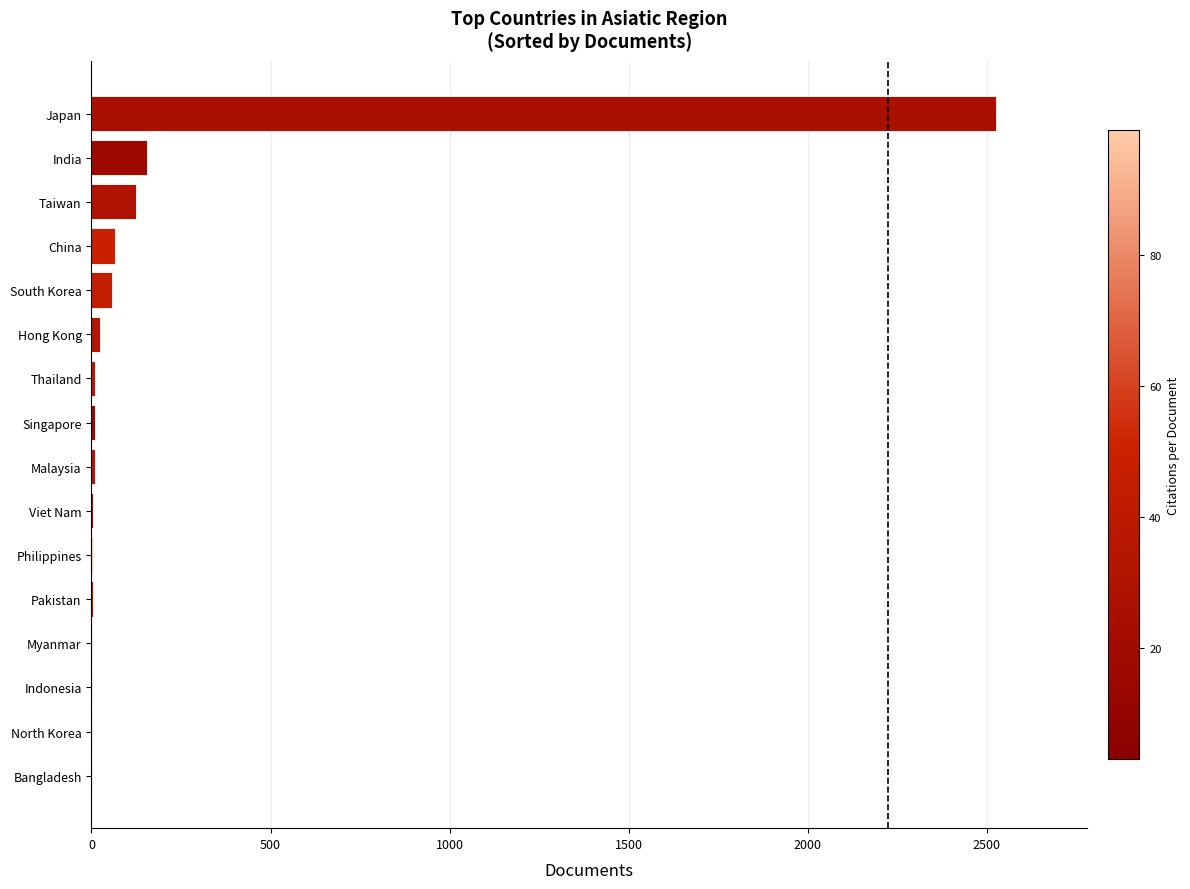

What is the change in value from South Korea to India?

+98